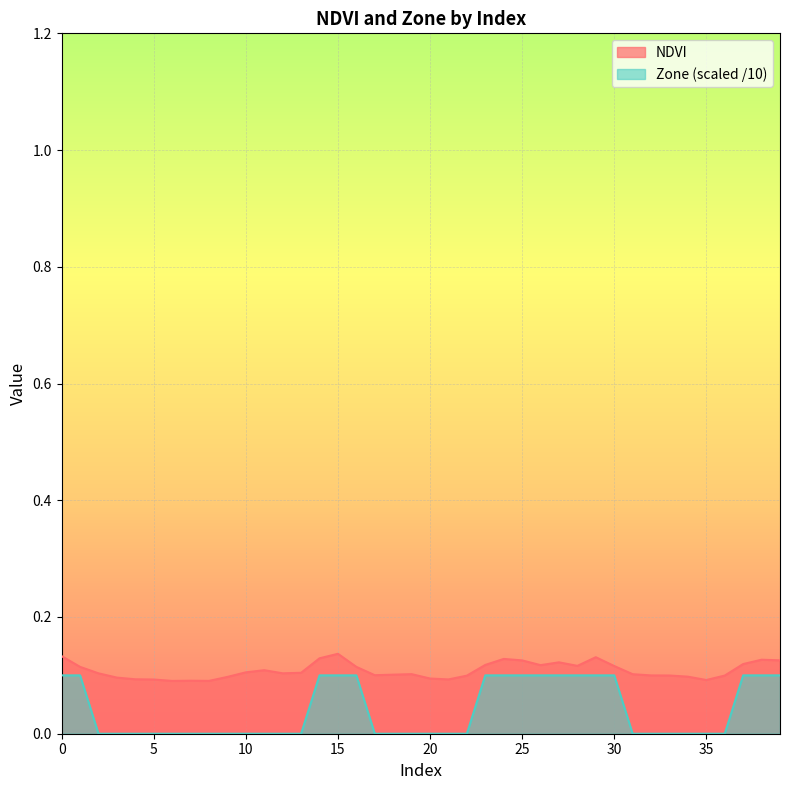

Which series changed the most between 8 and 32?

NDVI